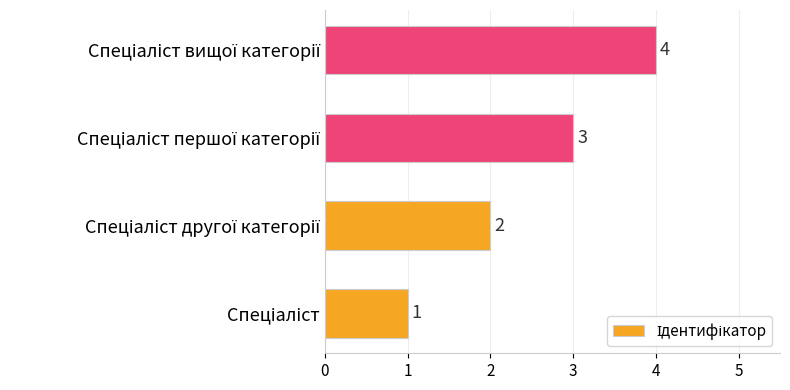

What is the greatest value displayed?

4